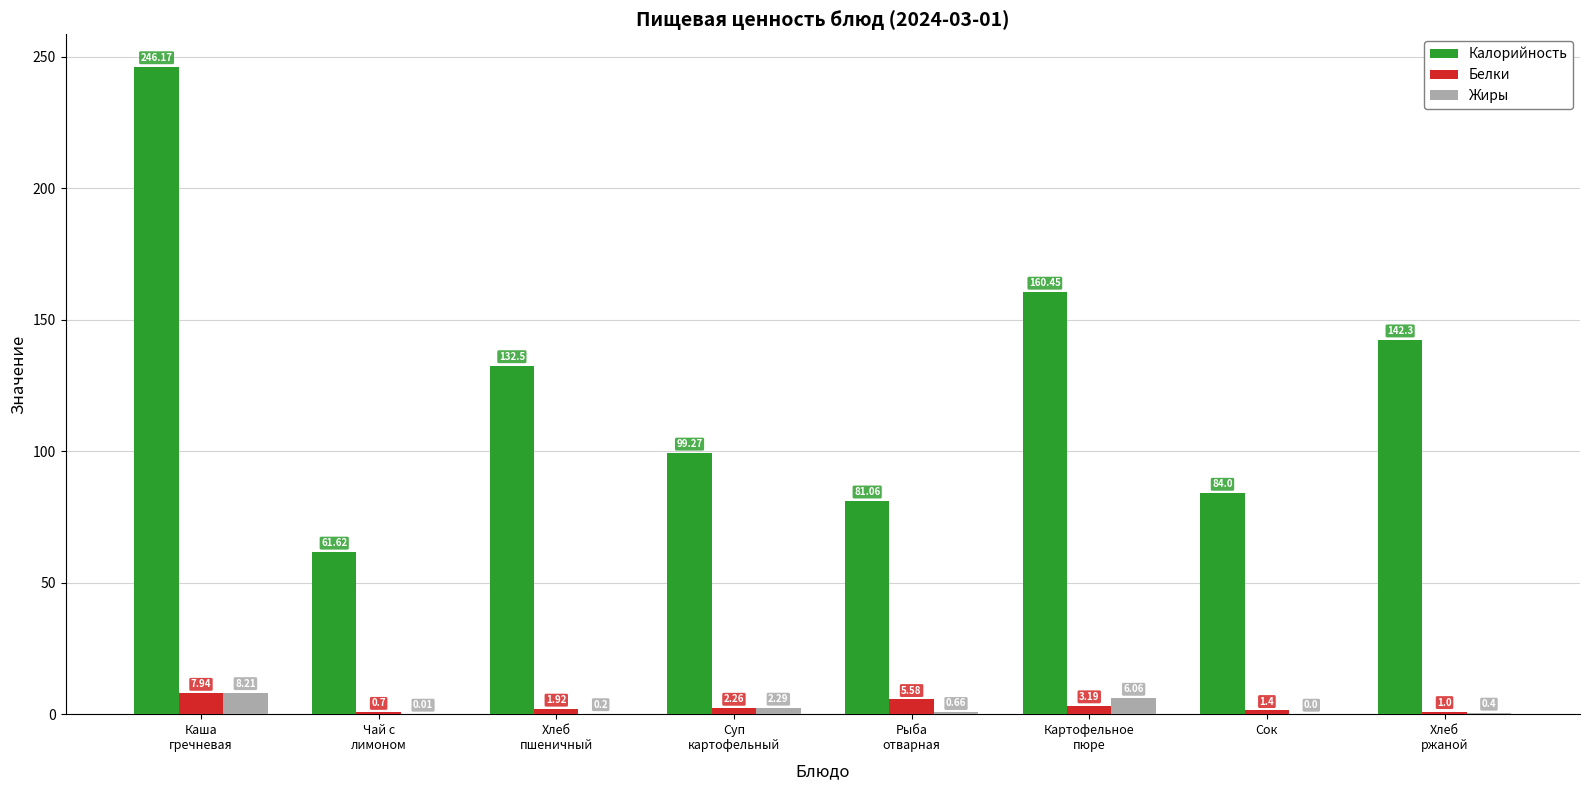

Are the bars grouped side by side (vs. stacked)?

Yes